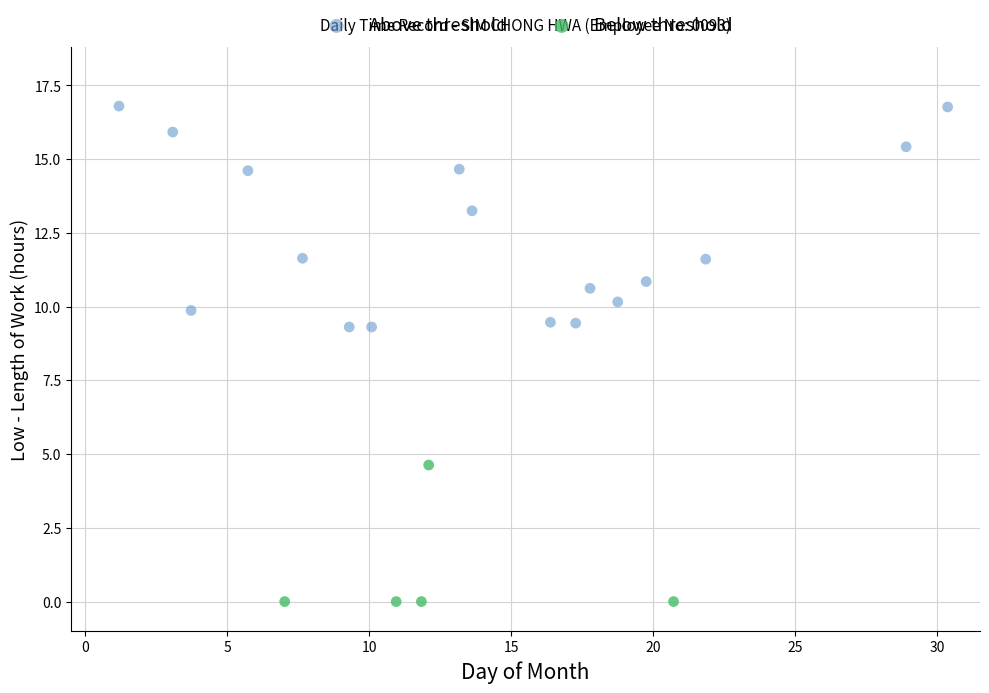

Which series reaches the minimum Y coordinate?

Below threshold